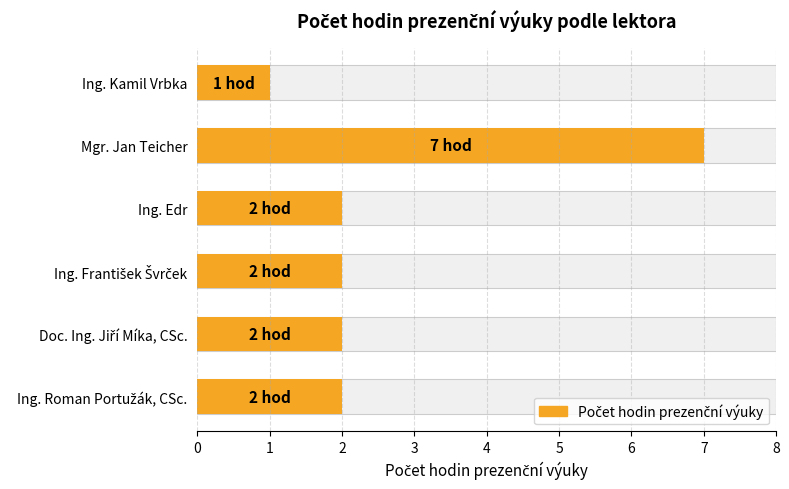

Count the number of categories in the chart.

6